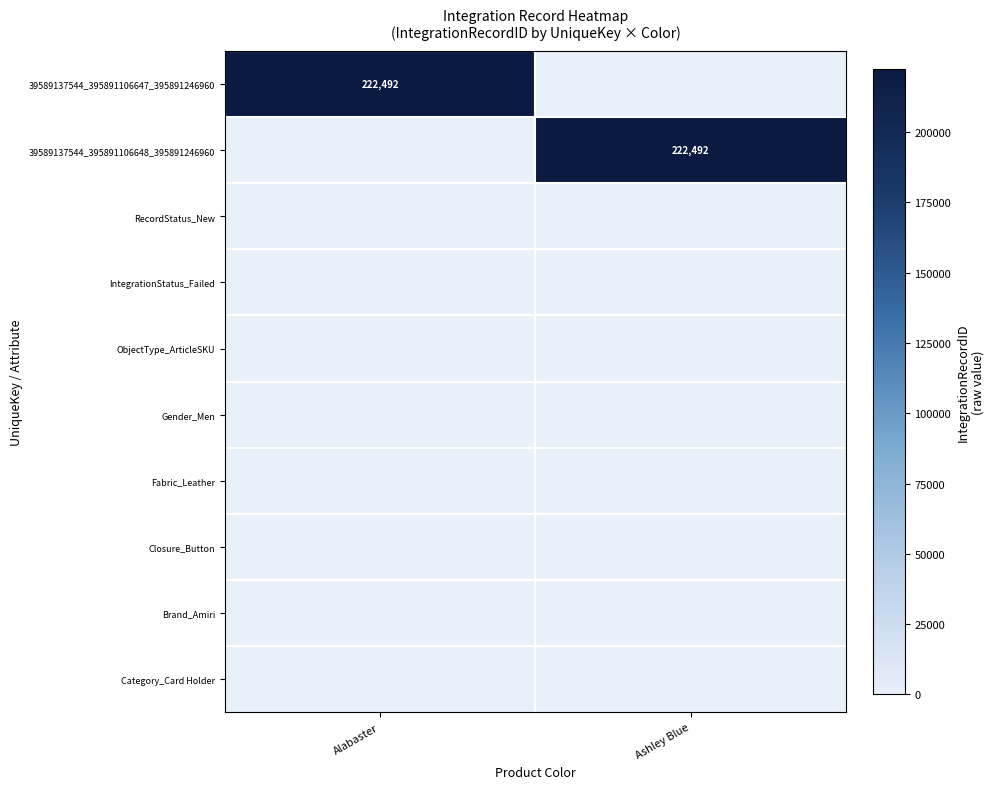

Is it true that 39589137544_395891106648_395891246960 equals 347881 at Ashley Blue?

False